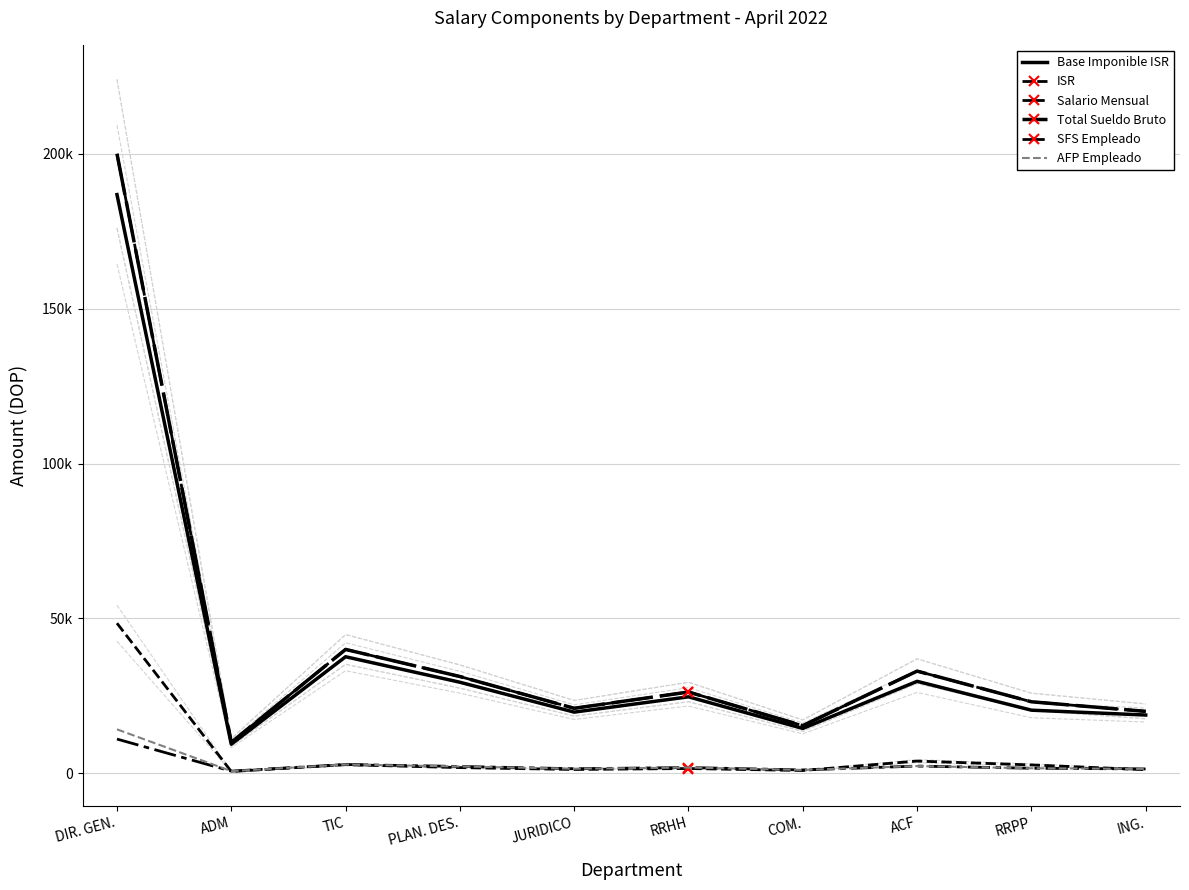

True or false: Base Imponible ISR and Salario Mensual intersect in this chart.

False